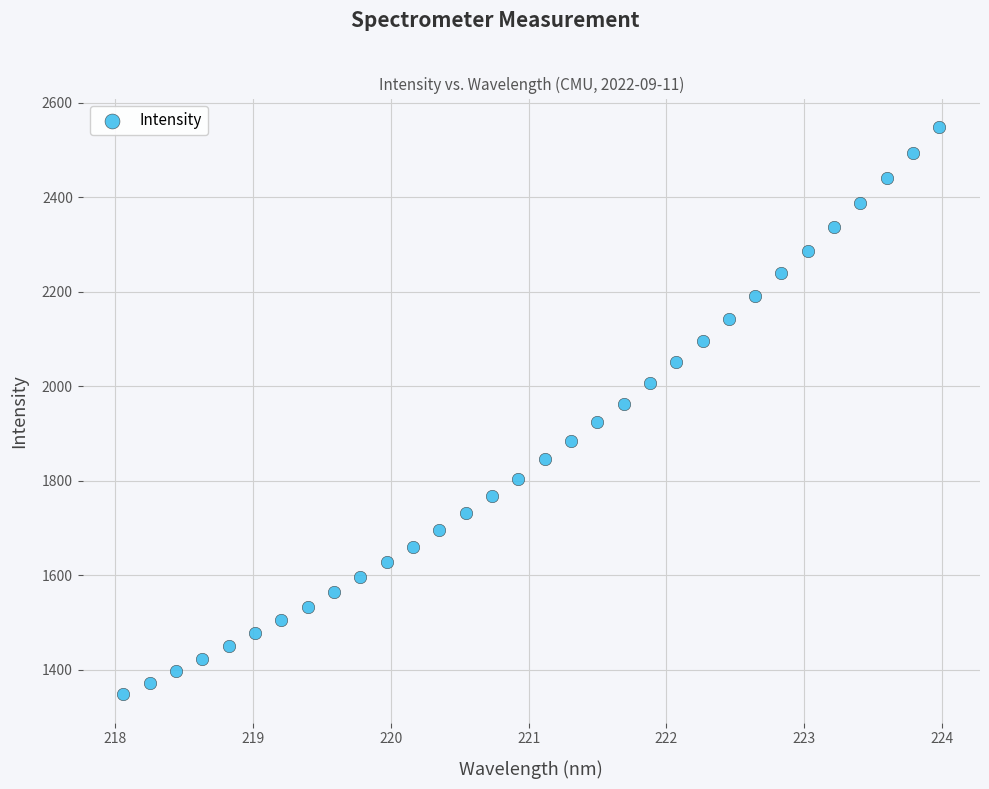

What is the range of Y values (max minus min)?

1200.7